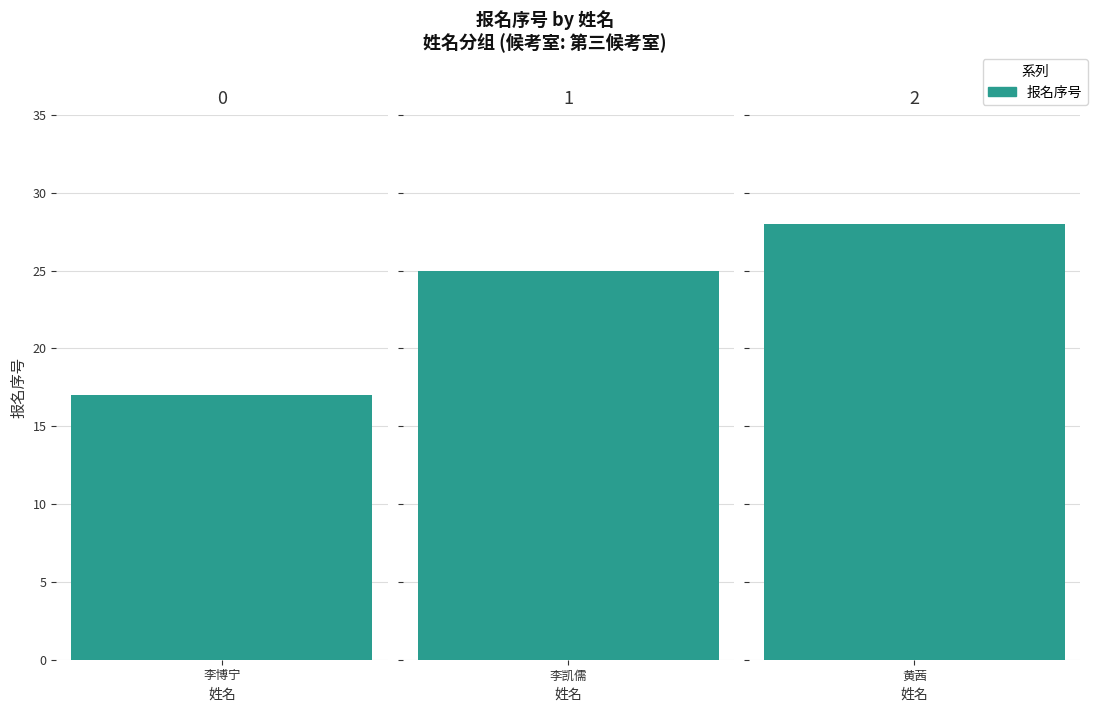

True or false: the data shows 11 at 李博宁.

False